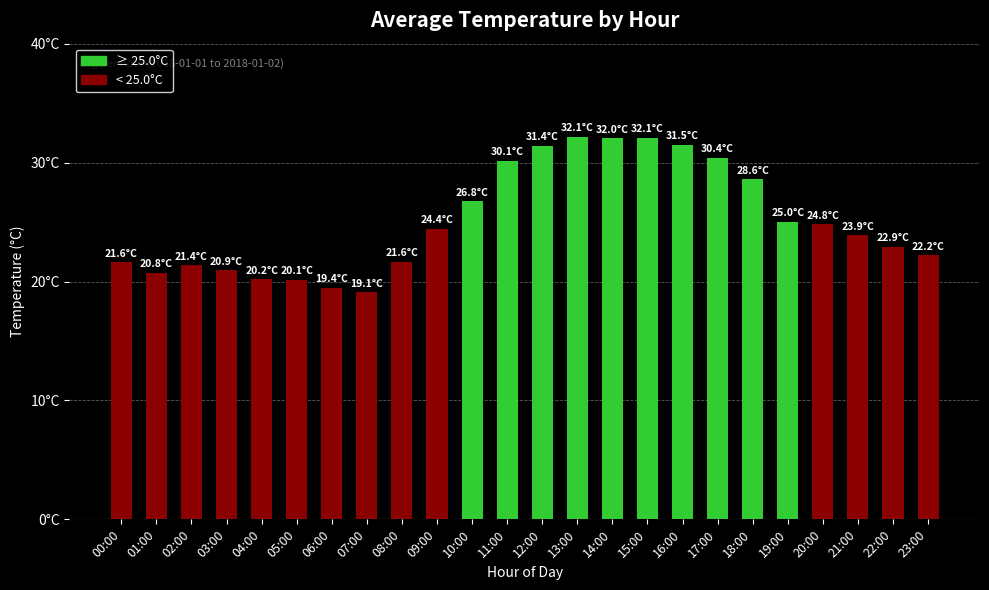

What is the minimum value shown in the chart?

19.1